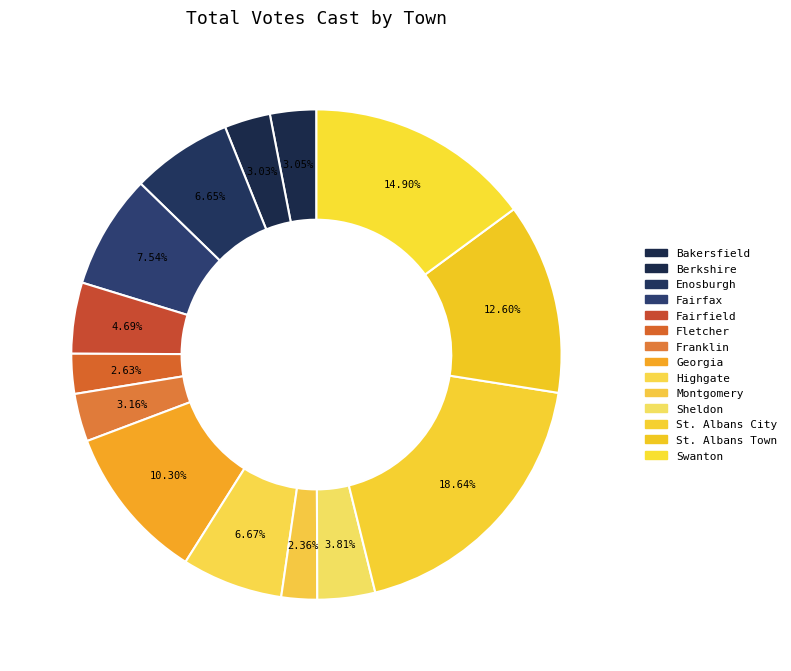

Count the number of slices in the pie.

14